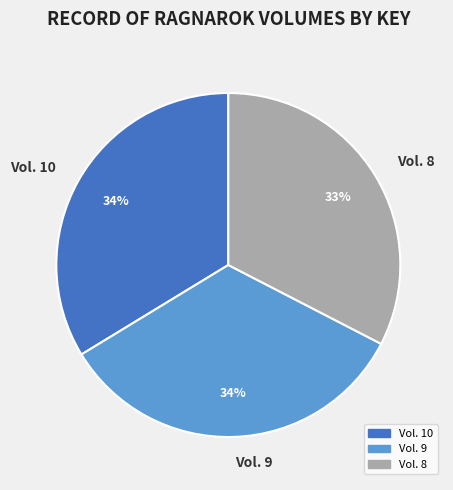

To the nearest percent, what portion does Vol. 9 represent?

34%